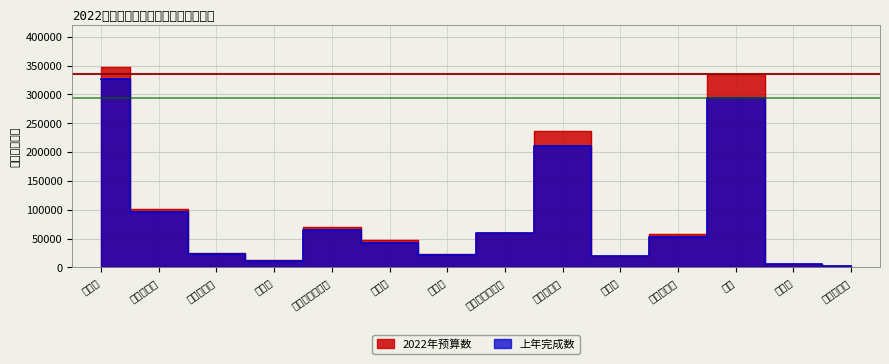

At how many categories does at least one series exceed 263089?

2